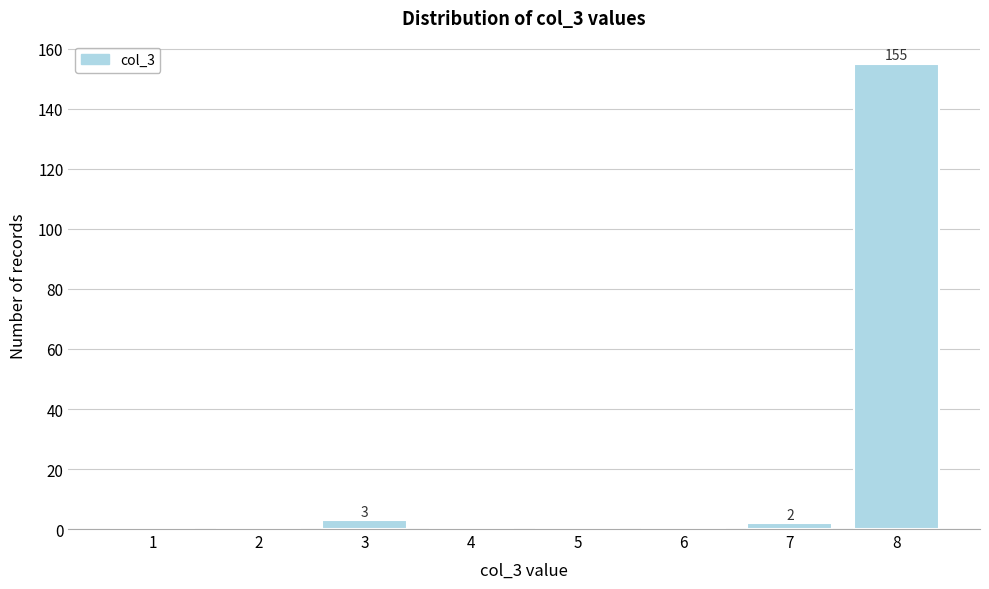

Reading left to right, list all the values displayed in this chart.

1=0	2=0	3=3	4=0	5=0	6=0	7=2	8=155